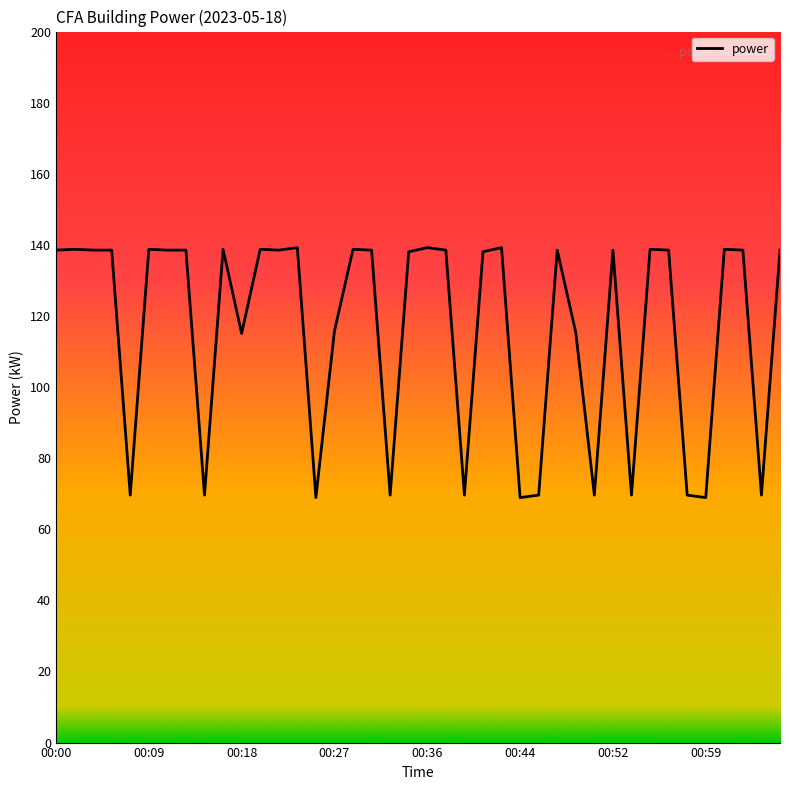

What is the minimum value shown in the chart?

68.9